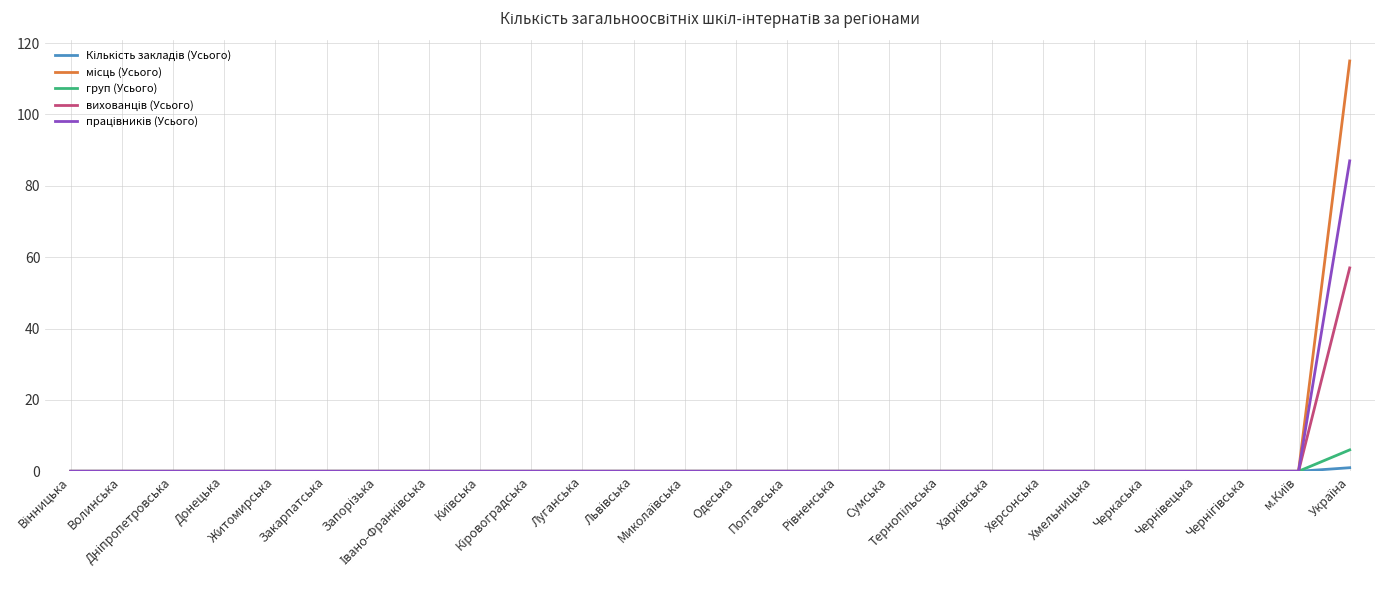

How many lines are shown in the chart?

5